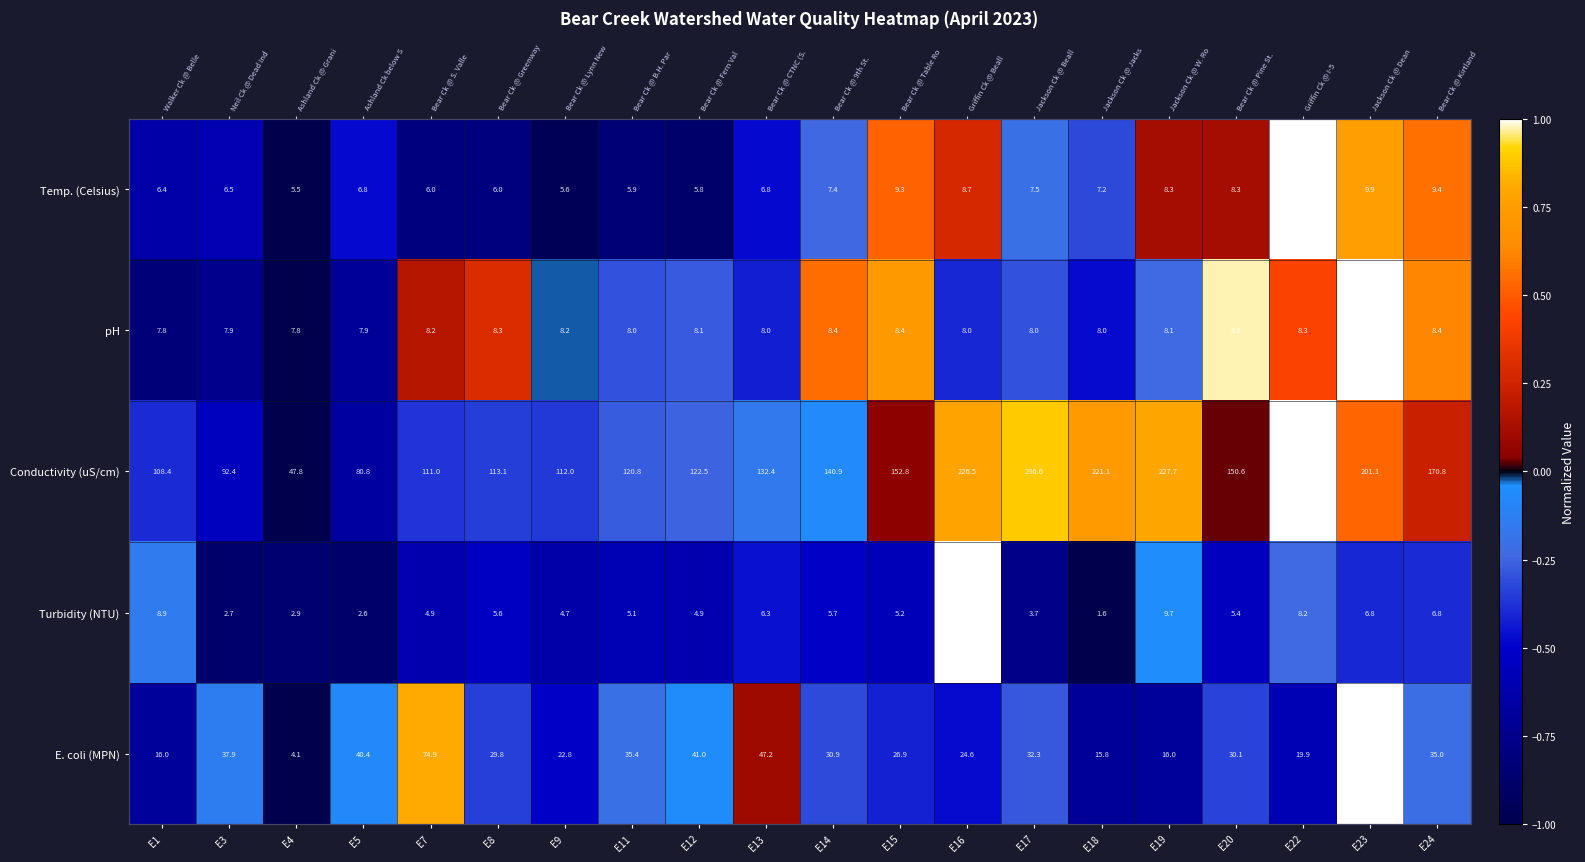

What is the total value across all series at E5?

-2.8